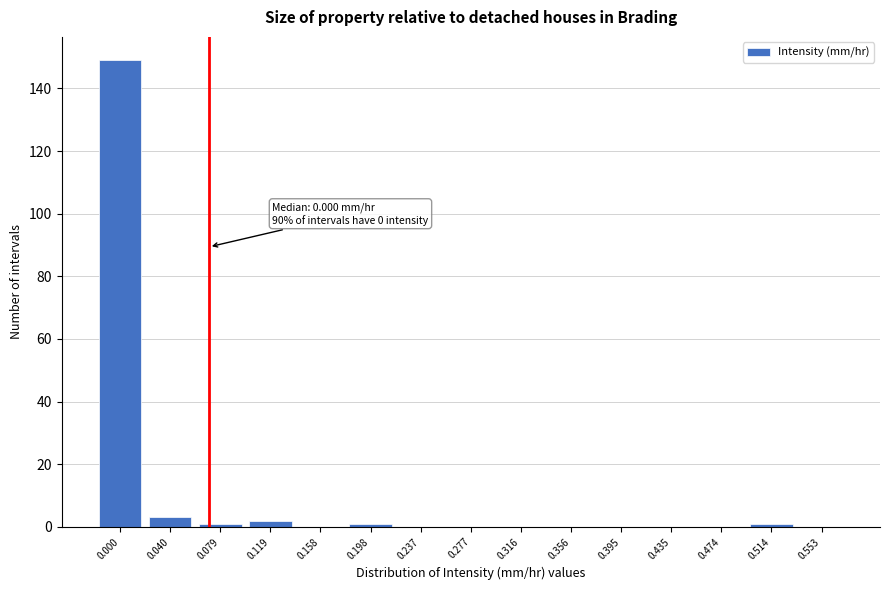

Reading left to right, extract all data points from this chart.

0.000=149	0.040=3	0.079=1	0.119=2	0.158=0	0.198=1	0.237=0	0.277=0	0.316=0	0.356=0	0.395=0	0.435=0	0.474=0	0.514=1	0.553=0